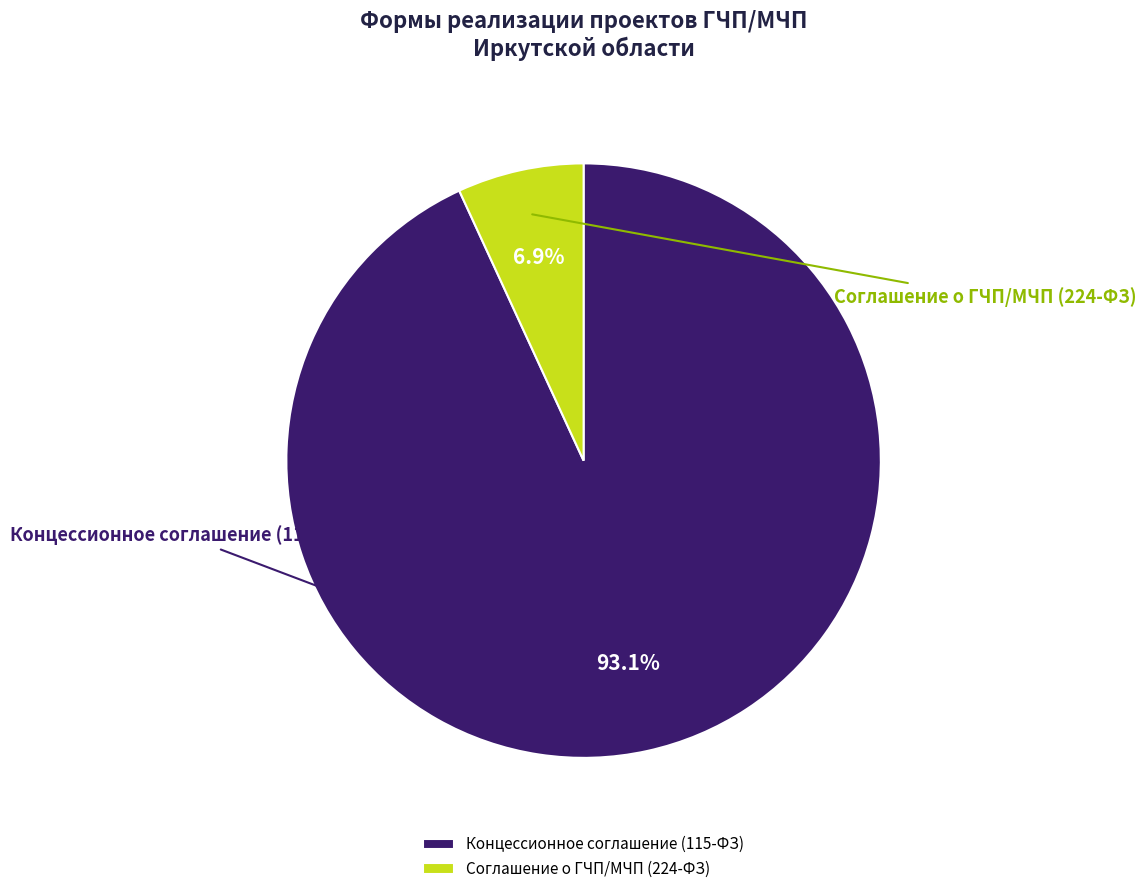

Rank the categories by value from highest to lowest.

Концессионное соглашение (115-ФЗ), Соглашение о ГЧП/МЧП (224-ФЗ)